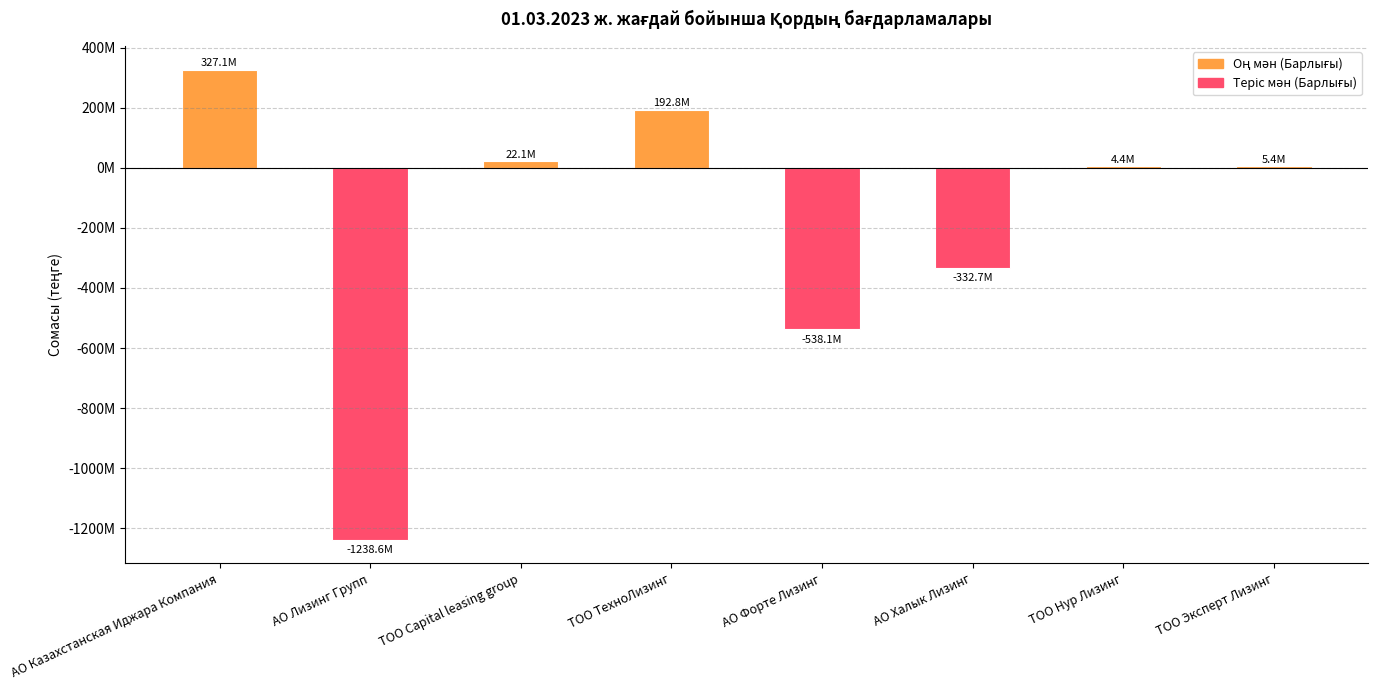

At which label does the data first exceed 5361500?

АО Казахстанская Иджара Компания